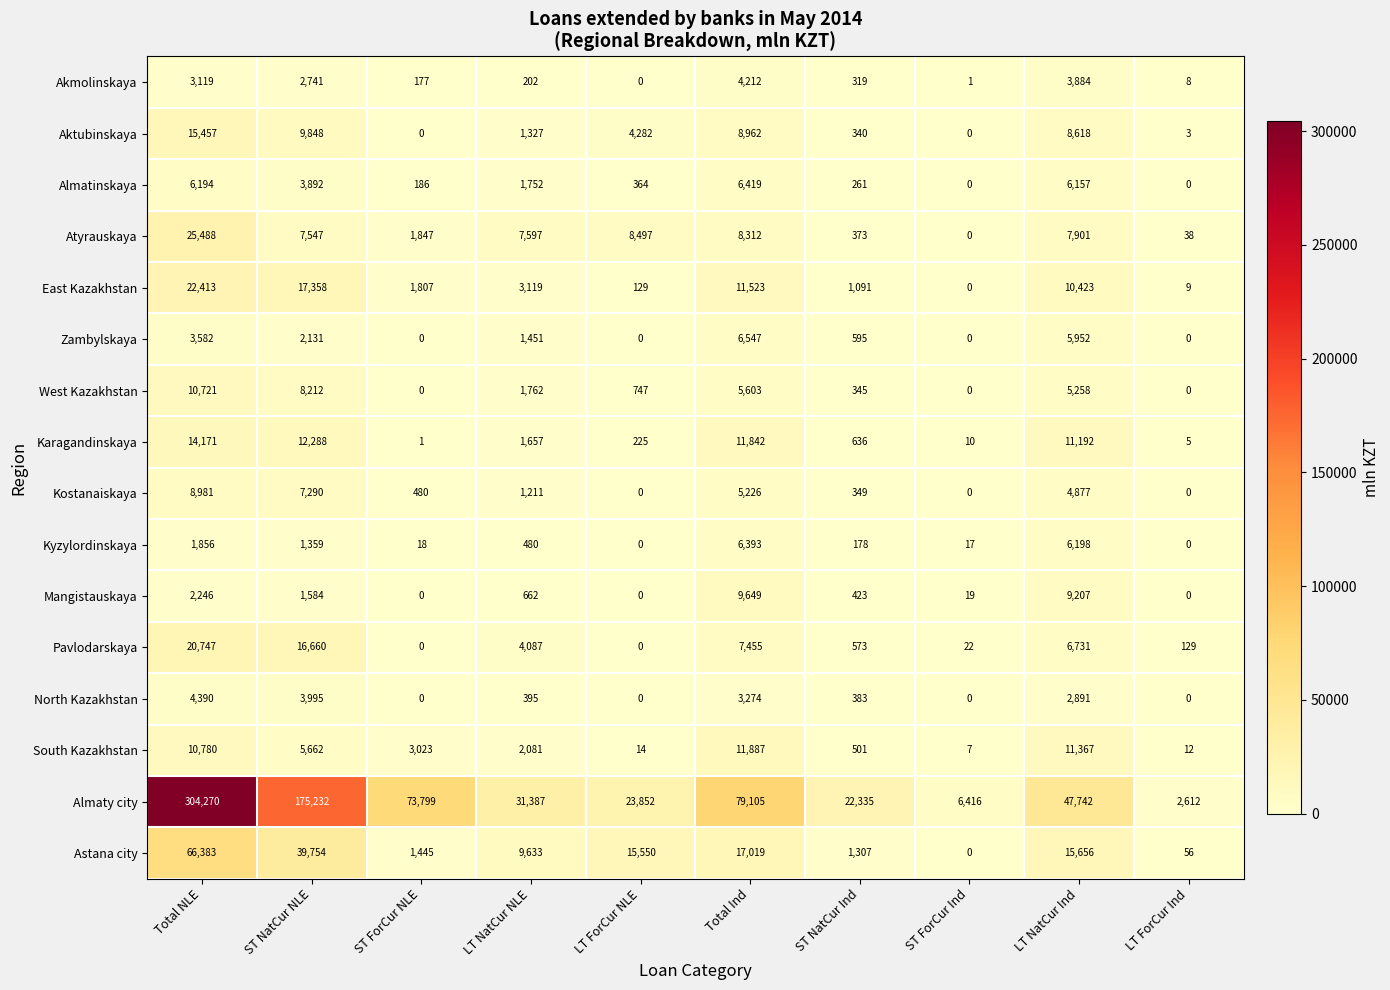

List the series in order of their peak value, lowest first.

Akmolinskaya, North Kazakhstan, Kyzylordinskaya, Almatinskaya, Zambylskaya, Kostanaiskaya, Mangistauskaya, West Kazakhstan, South Kazakhstan, Karagandinskaya, Aktubinskaya, Pavlodarskaya, East Kazakhstan, Atyrauskaya, Astana city, Almaty city